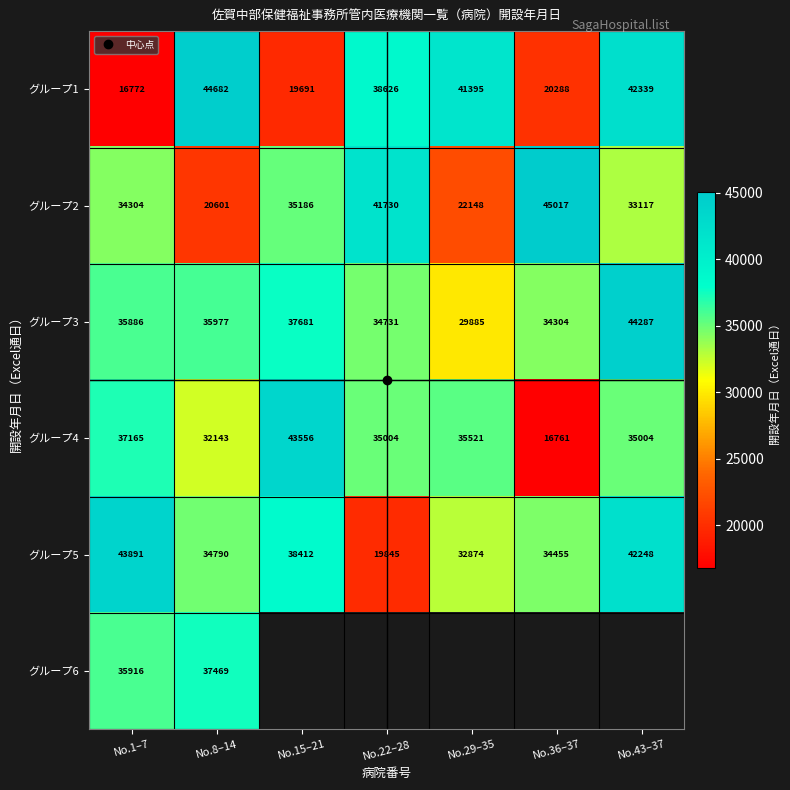

At No.36–37, list the series in order from smallest to largest.

グループ4, グループ1, グループ3, グループ5, グループ2, グループ6